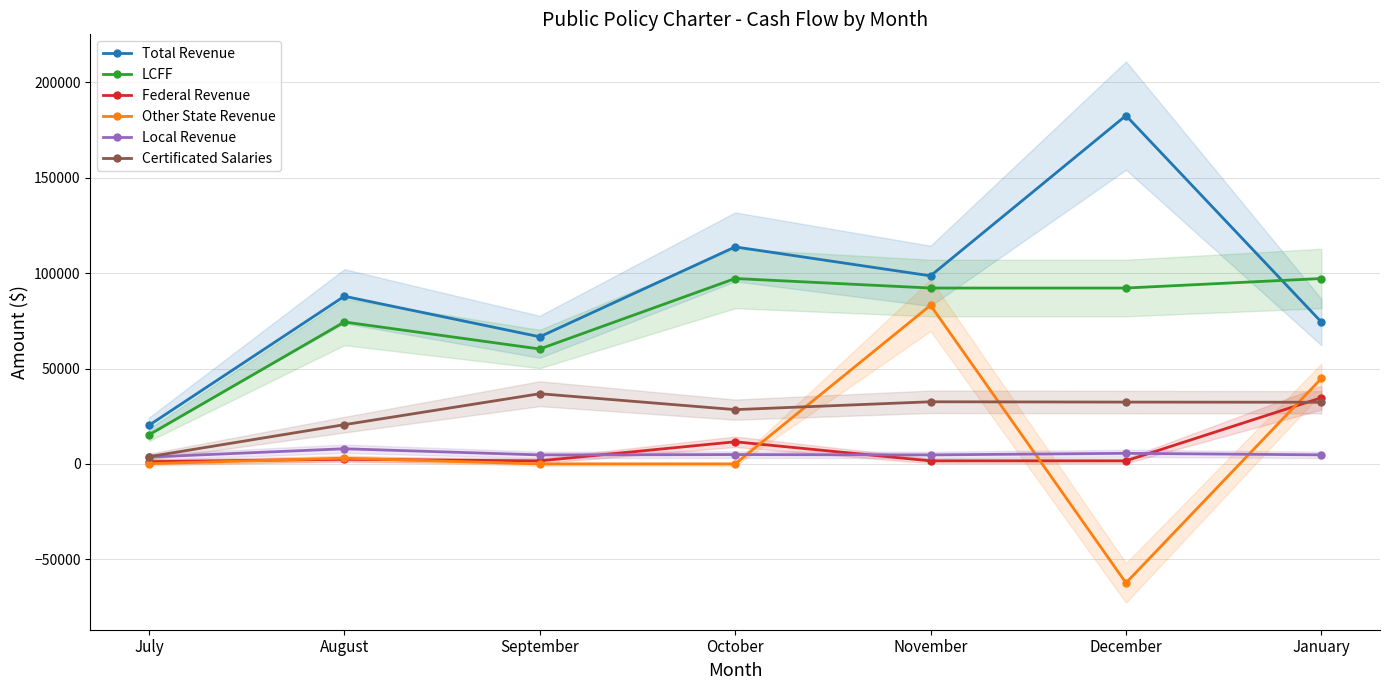

At December, list the series in order from largest to smallest.

Total Revenue, LCFF, Certificated Salaries, Local Revenue, Federal Revenue, Other State Revenue